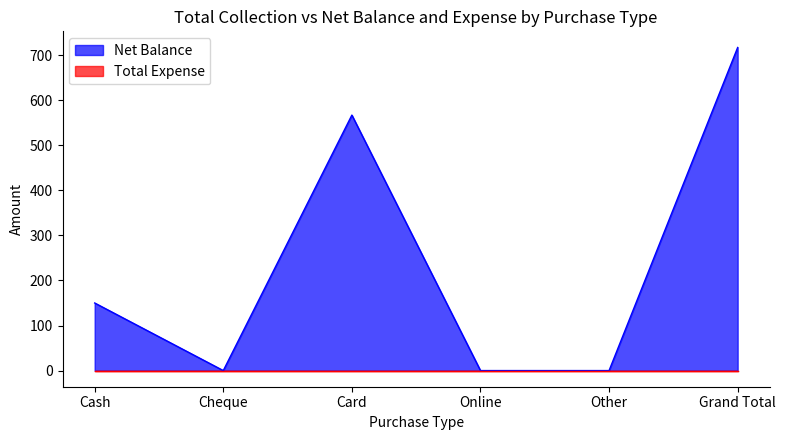

Where does the data first go above 150?

Card